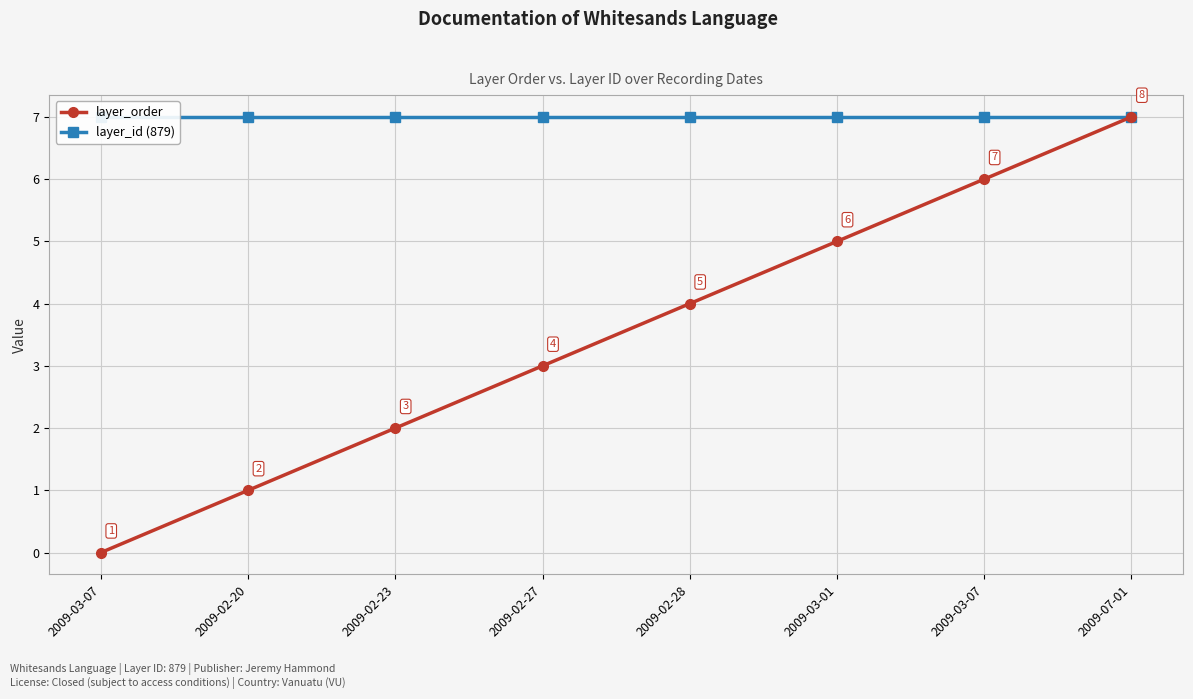

What is the average value of the layer_order series?

4